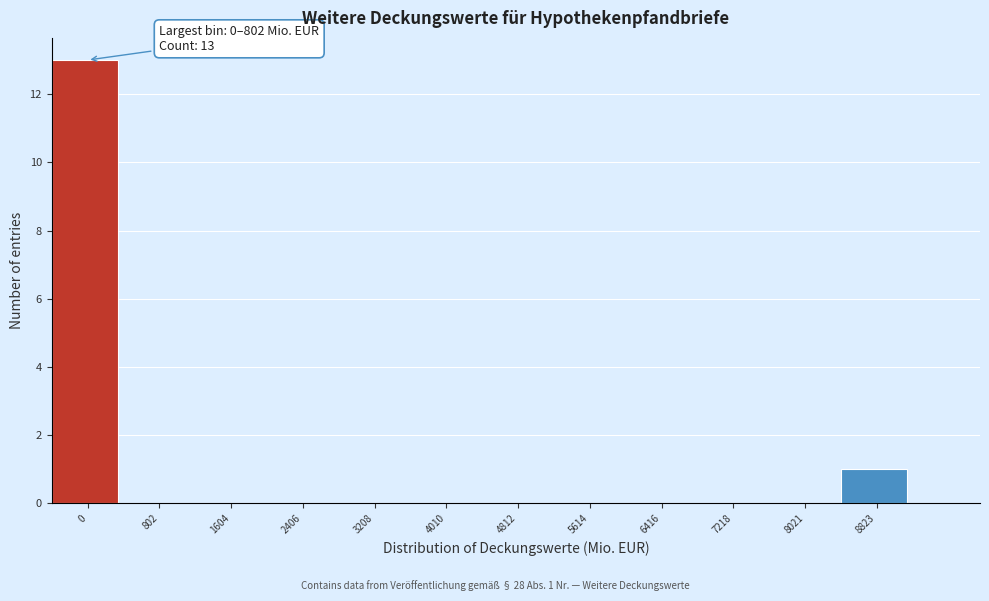

Reading left to right, extract all data points from this chart.

0=13	802=0	1604=0	2406=0	3208=0	4010=0	4812=0	5614=0	6416=0	7218=0	8021=0	8823=1